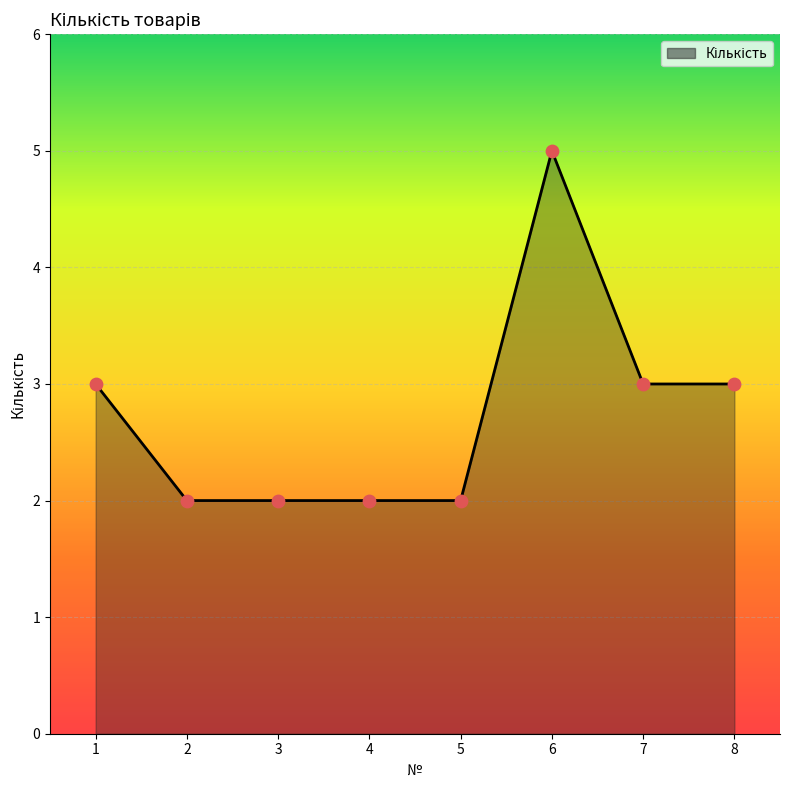

Which has a higher value, 1 or 2?

1